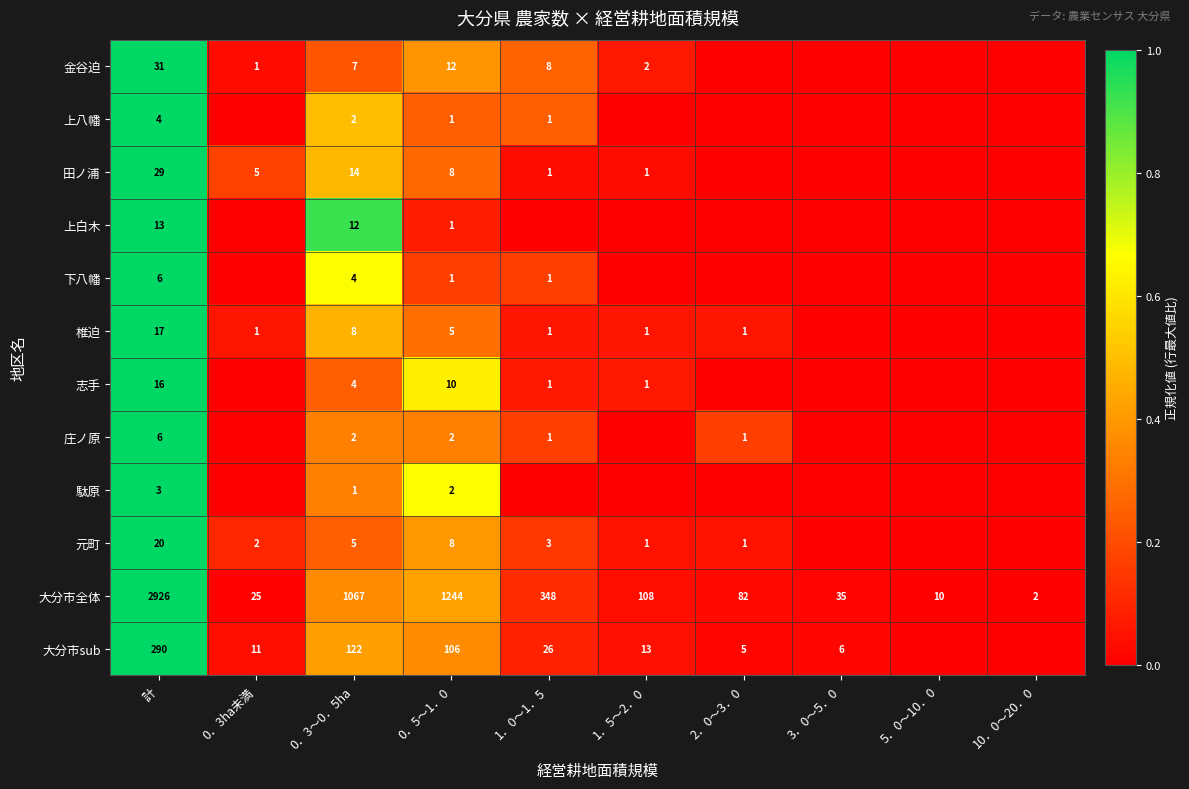

What is the sum of the 元町 values at 0．3ha未満 and 1．0～1．5?

5